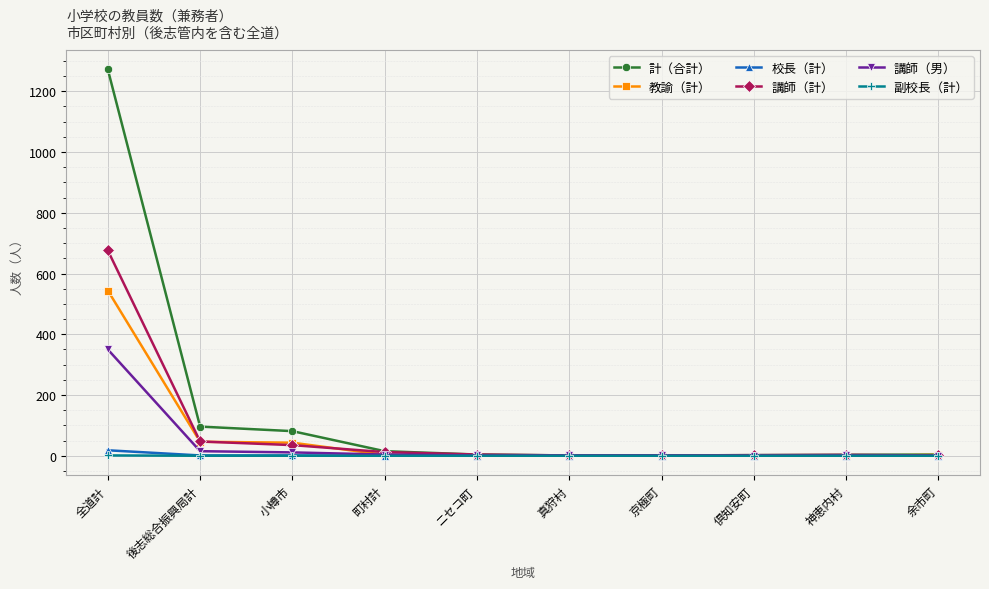

Which series has the widest spread of values?

計（合計）